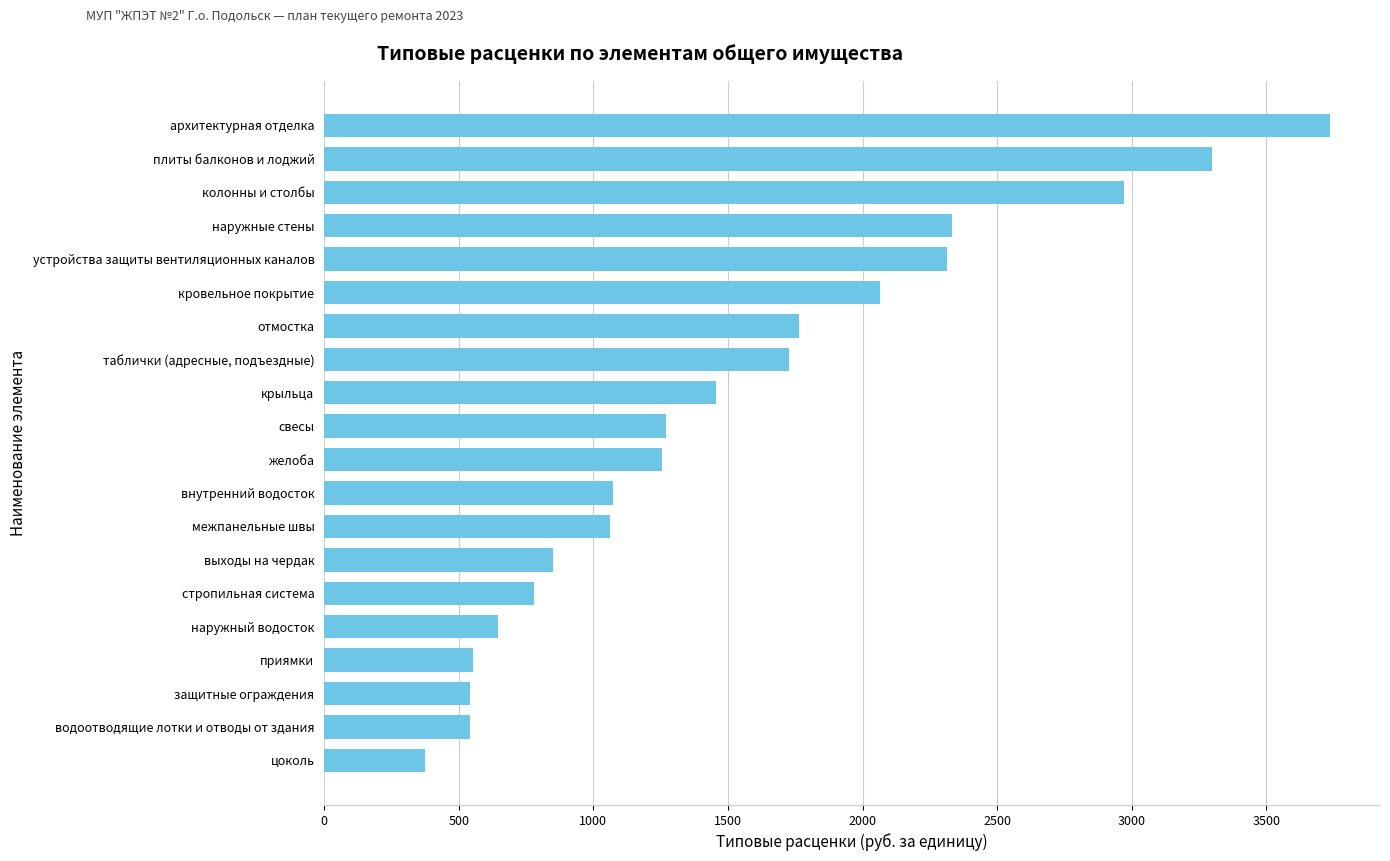

What is the greatest value displayed?

3735.1